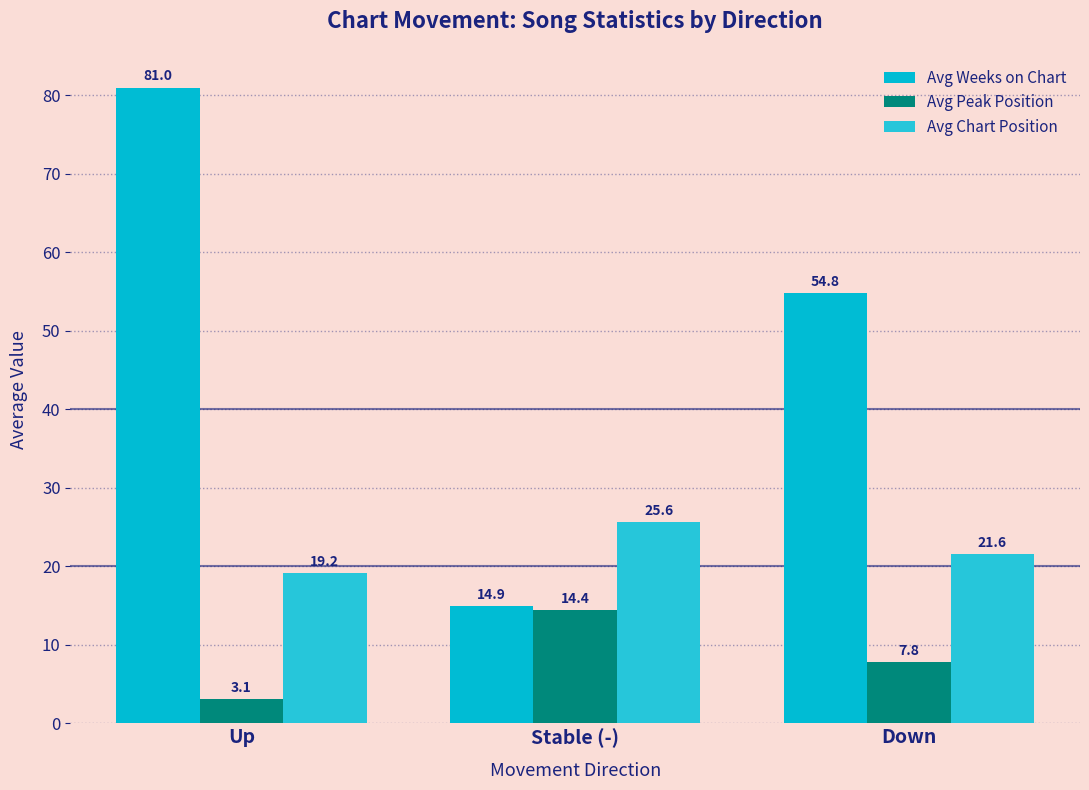

What is the lowest value of the Avg Chart Position series?

19.2